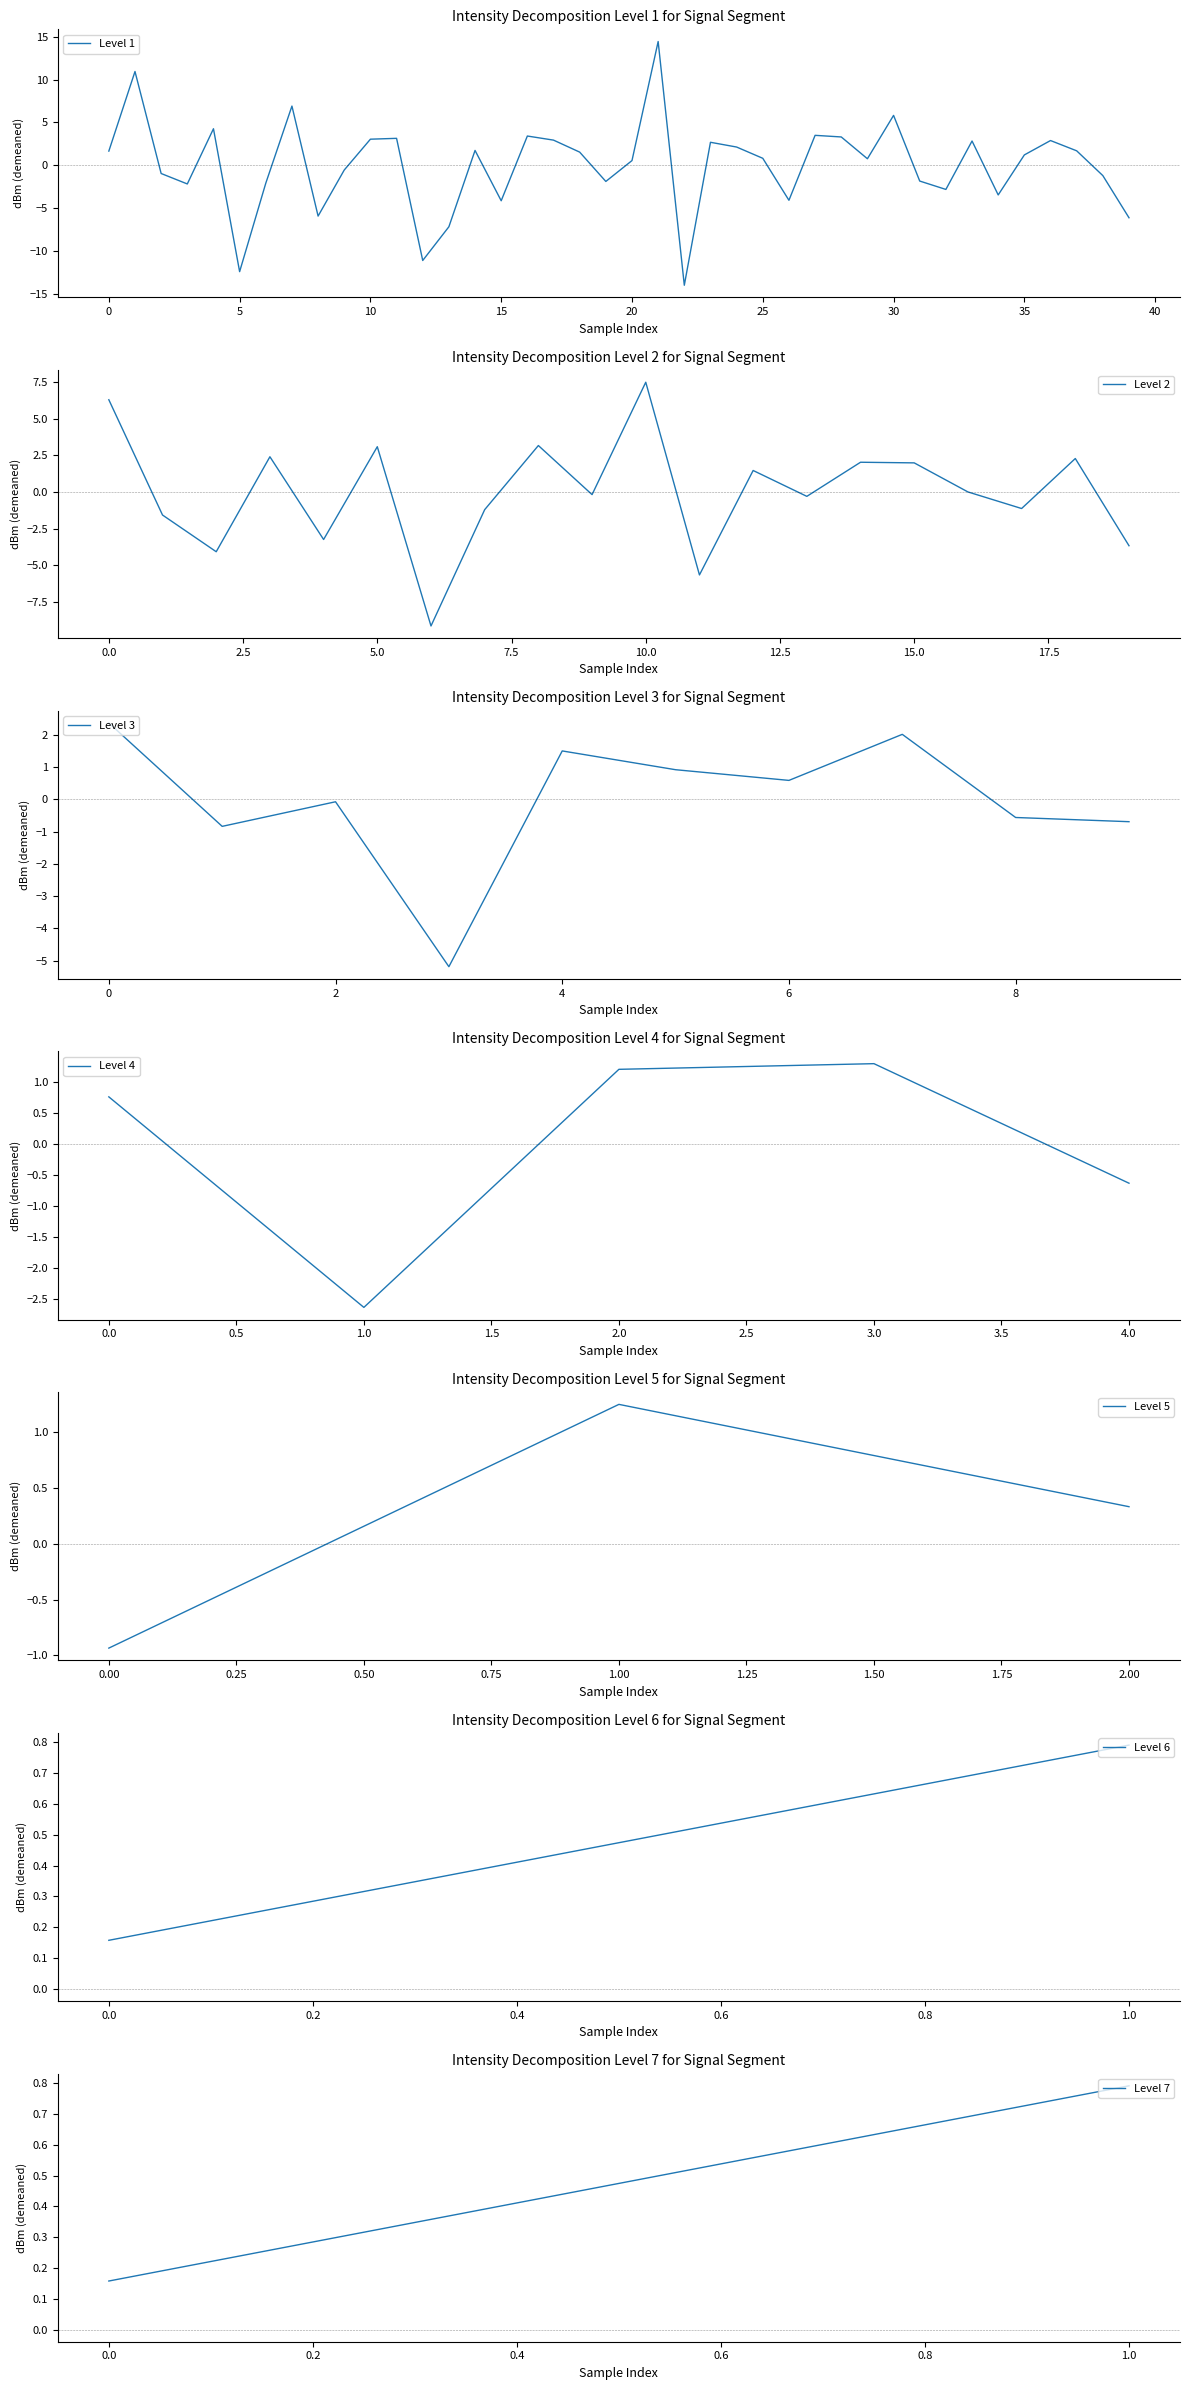

At which category does the chart reach its minimum across all series?

22